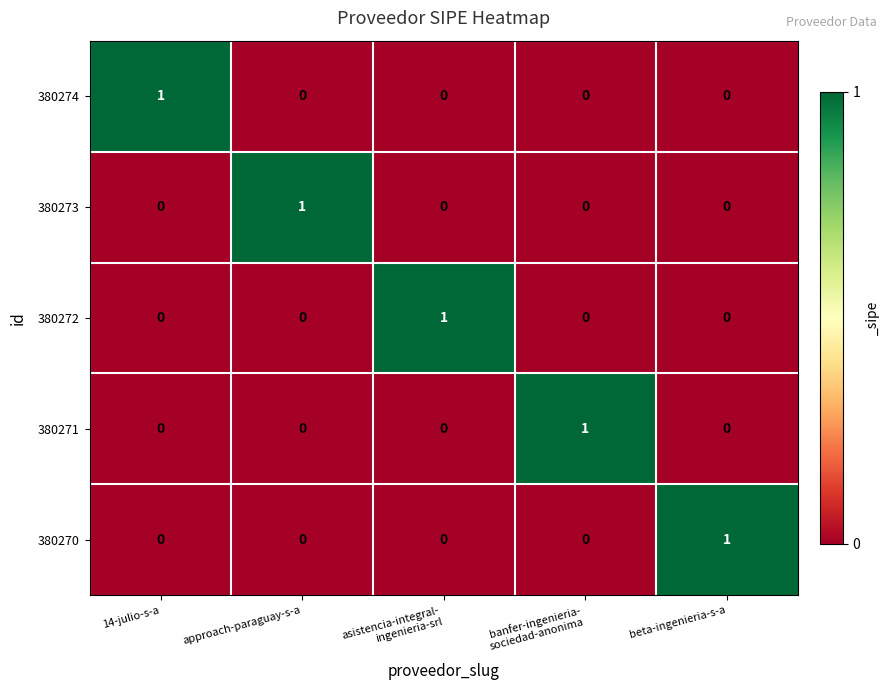

At which label does 380270 reach its peak?

beta-ingenieria-s-a